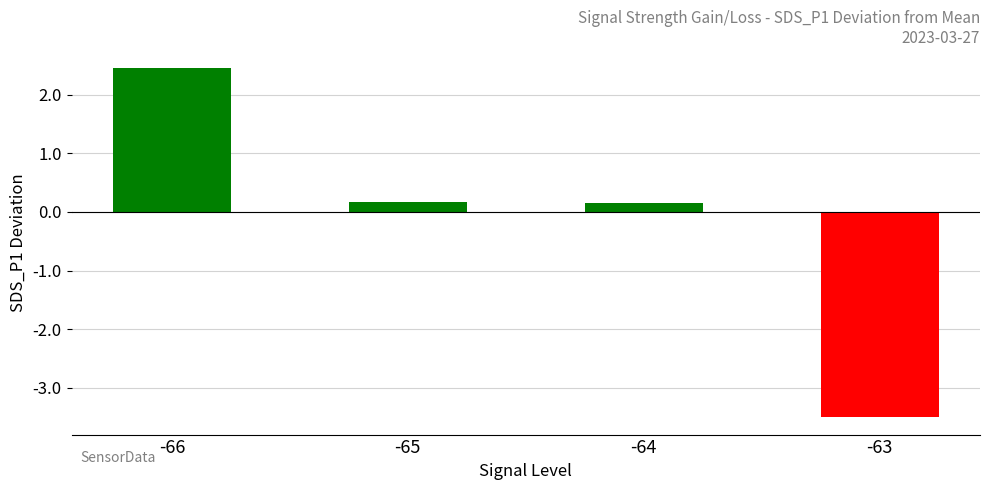

At which label does the data first exceed 0?

-66